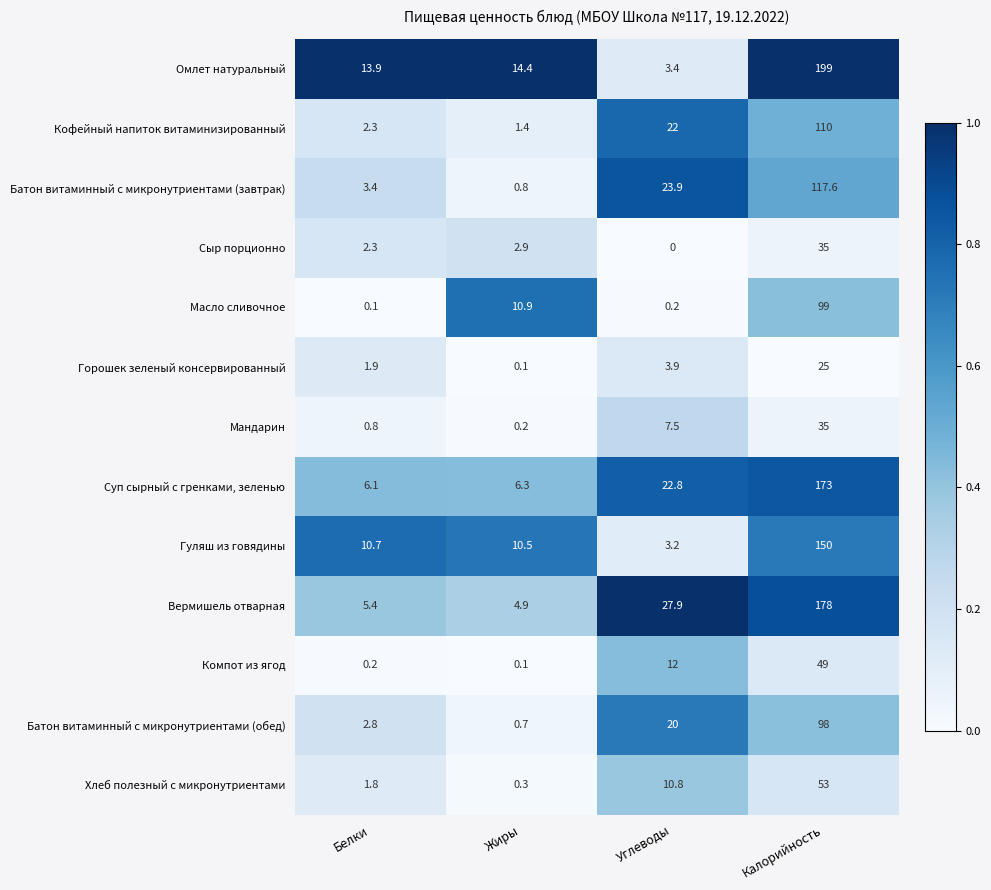

What is the approximate value of Вермишель отварная at Жиры?

4.9